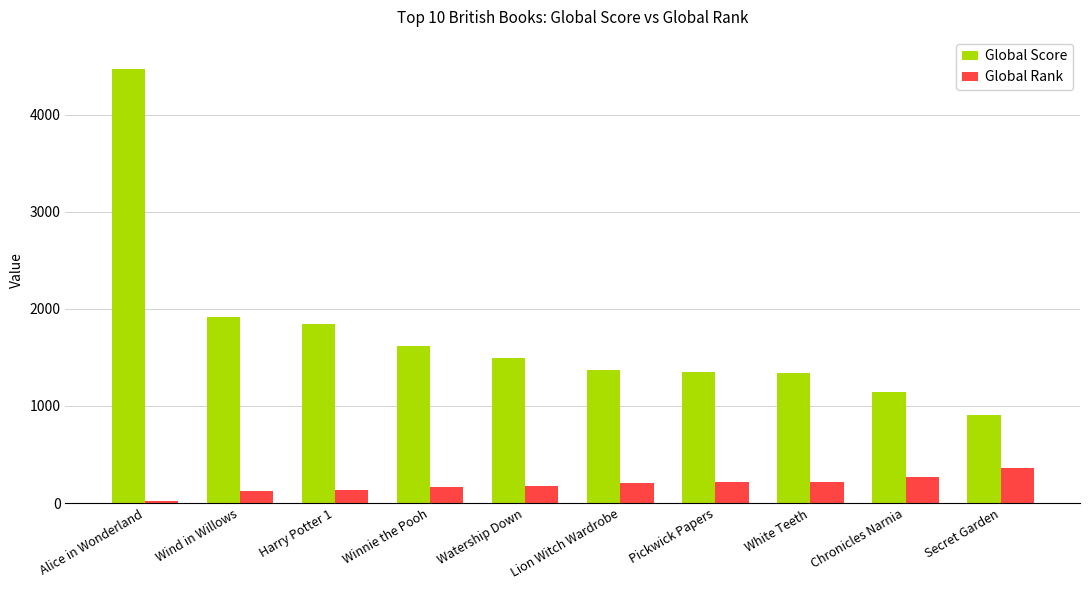

The Global Score series shows 1352 at Pickwick Papers. True or false?

True